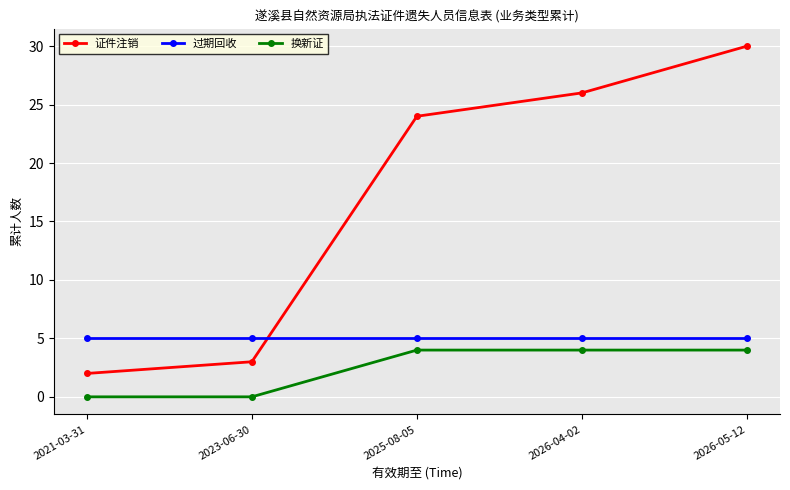

What is the spread (max minus min) of values at 2026-04-02?

22